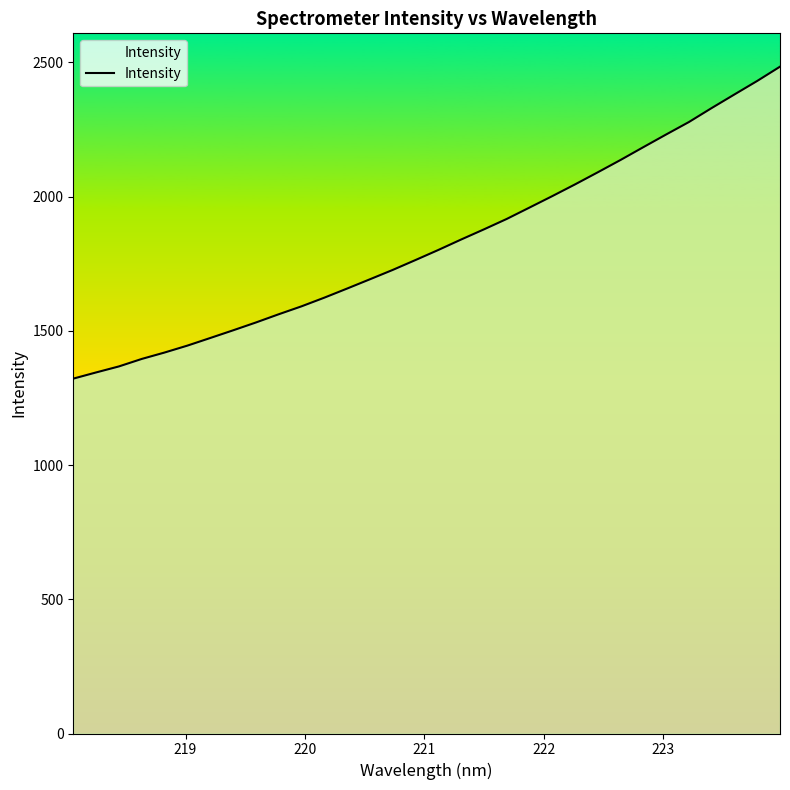

What is the difference between the maximum and minimum values?

1161.9